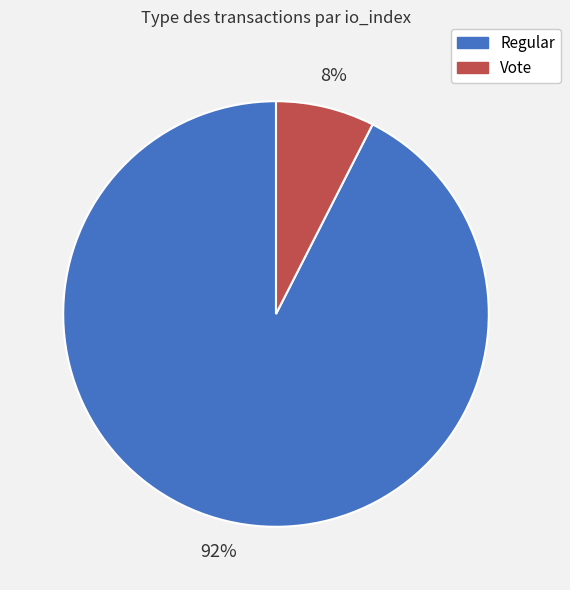

Is there a majority slice in this chart?

Yes